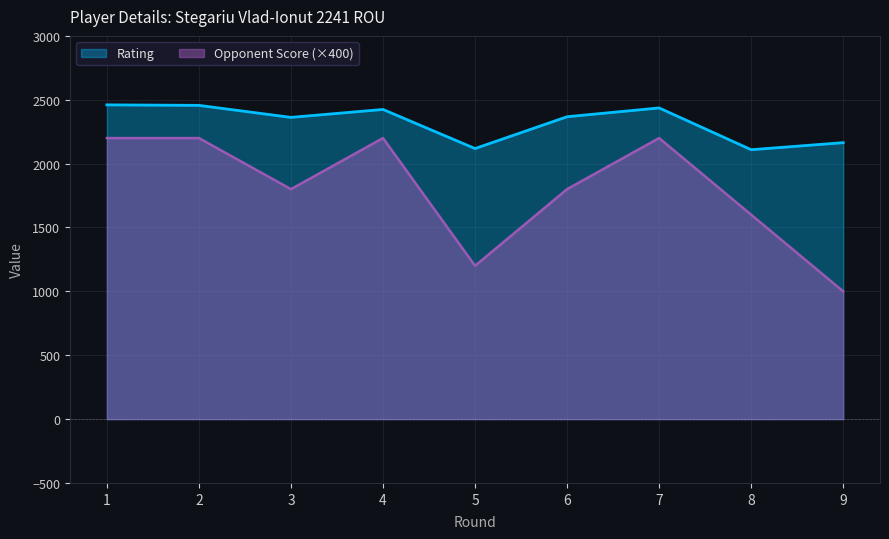

How many values in the Rating series exceed 2367?

4